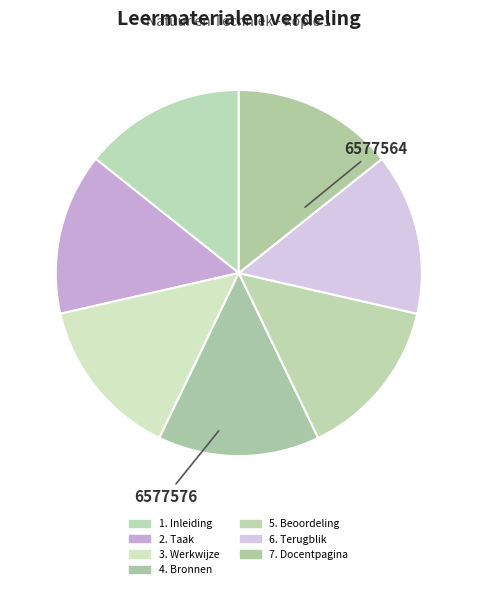

Rank the categories by value from highest to lowest.

7. Docentpagina, 6. Terugblik, 5. Beoordeling, 4. Bronnen, 3. Werkwijze, 2. Taak, 1. Inleiding